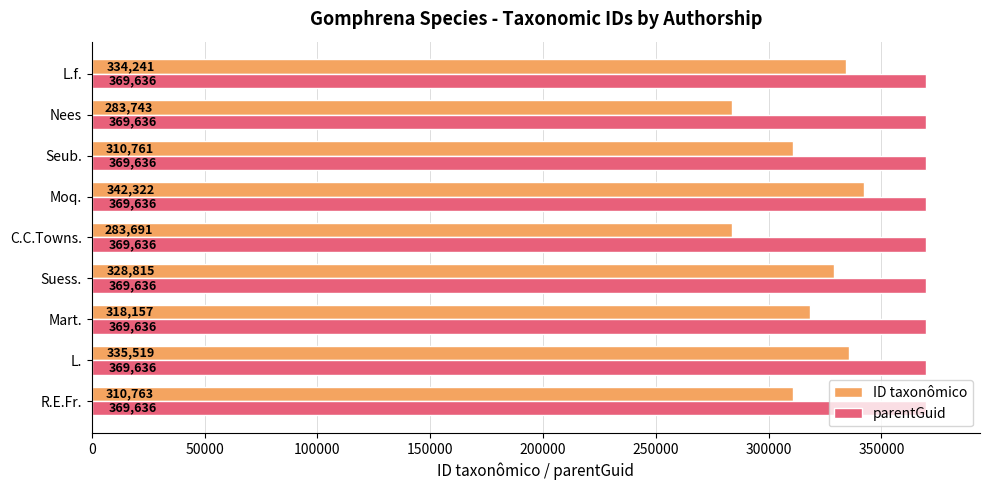

True or false: parentGuid has a value of 639304 at Suess..

False